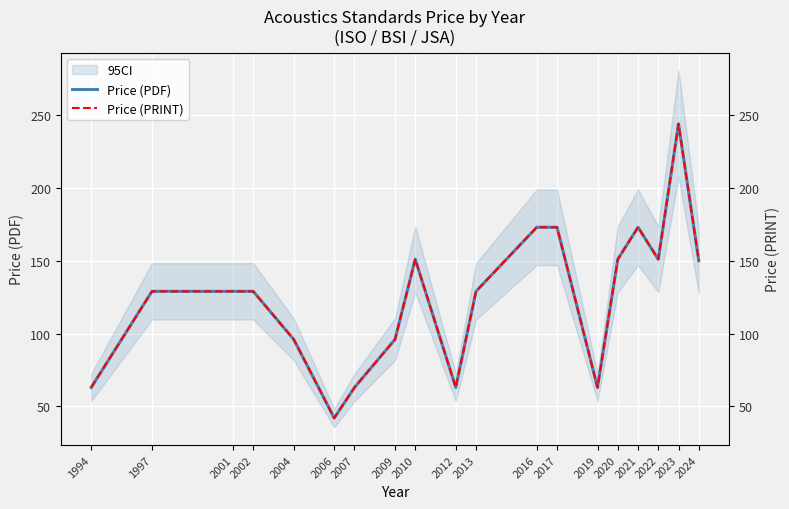

Reading left to right, extract all data points from this chart.

Price (PDF): 63	129	129	129	96	42	63	96	151	63	129	173	173	63	151	173	151	244	150
Price (PRINT): 63	129	129	129	96	42	63	96	151	63	129	173	173	63	151	173	151	244	150